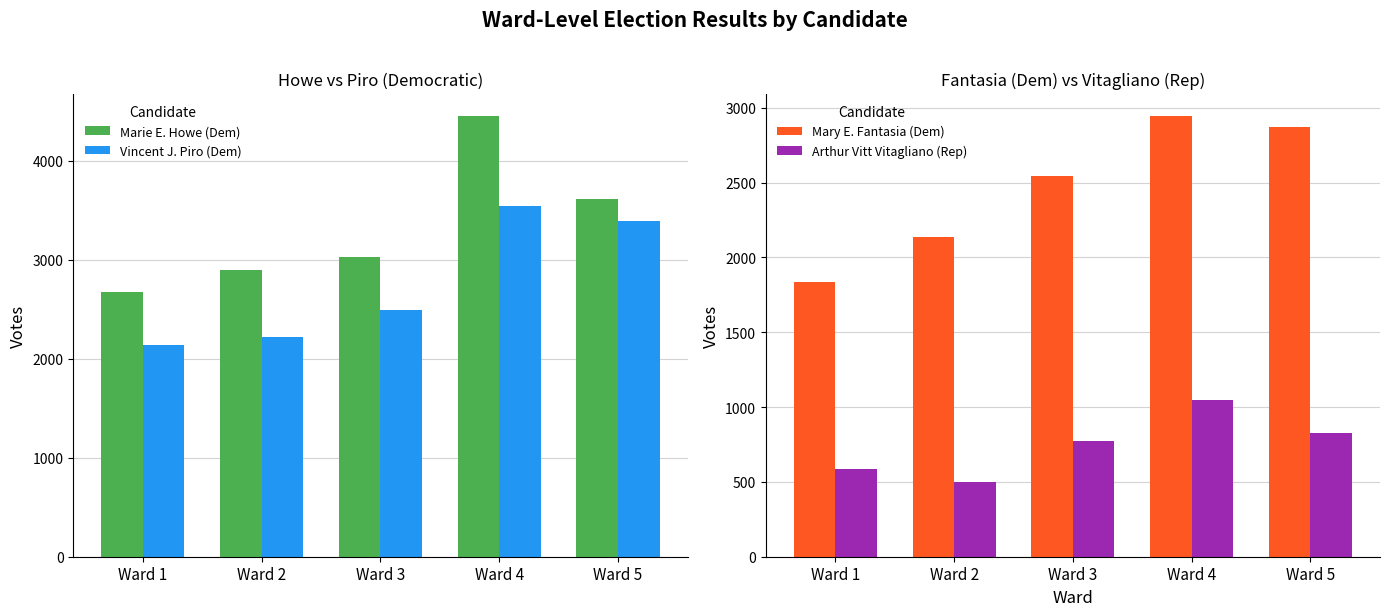

True or false: Mary E. Fantasia (Dem) has a value of 3614 at Ward 3.

False